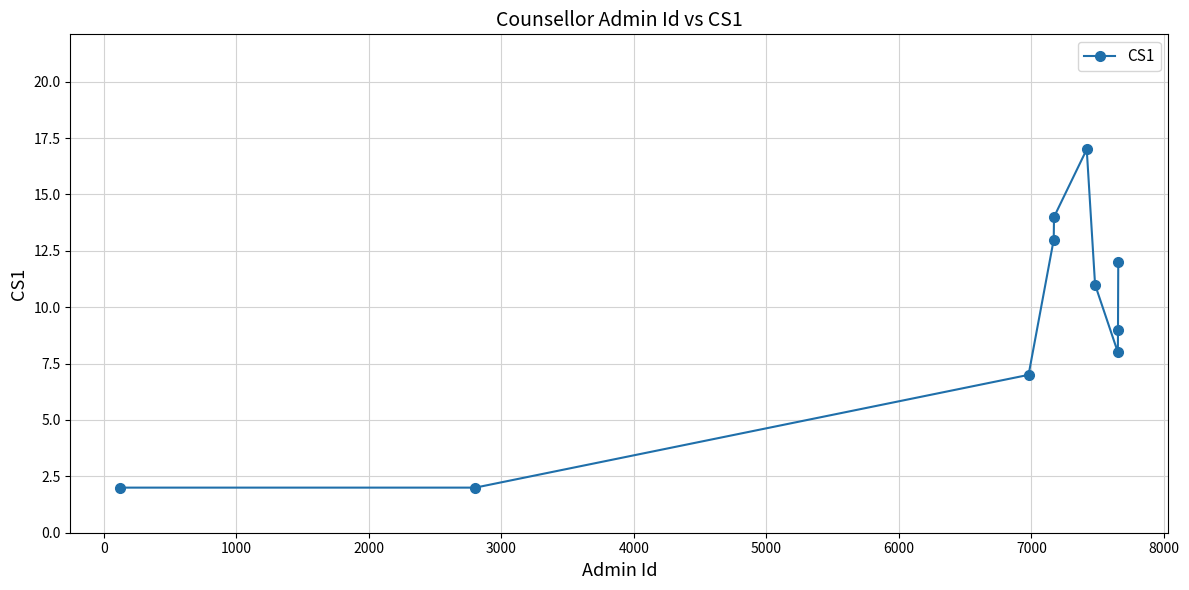

How many interior local peaks (higher than both neighbors) does the data have?

1